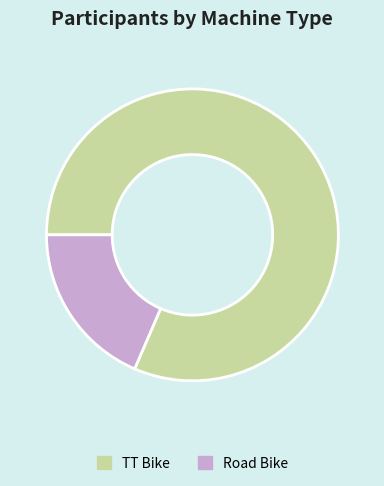

Count the number of slices in the pie.

2